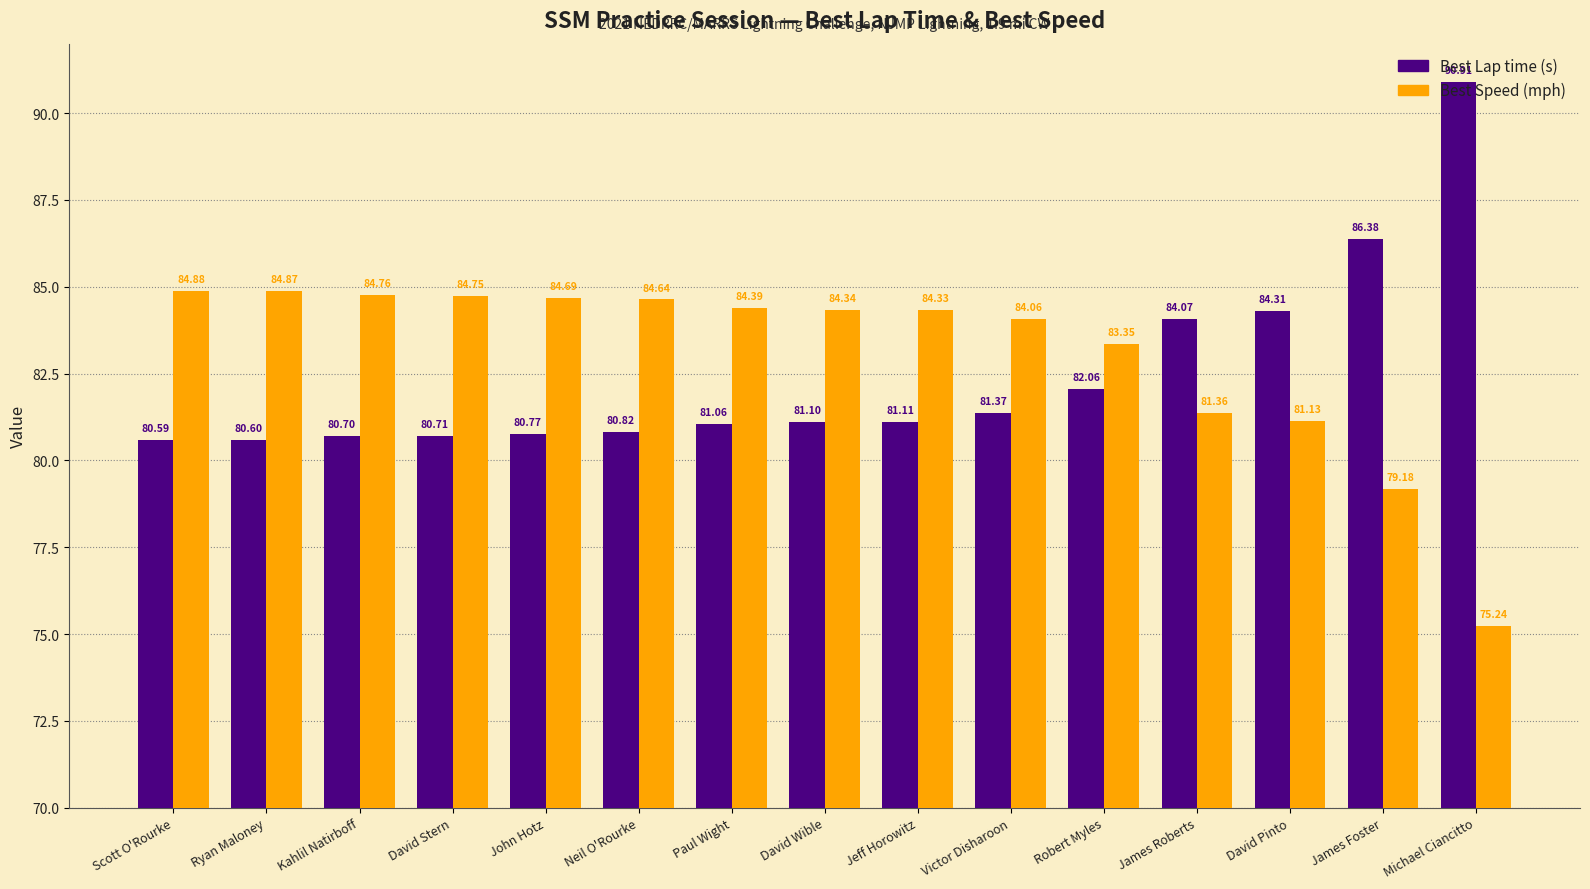

What is the label of the 8th bar from the left?

David Wible